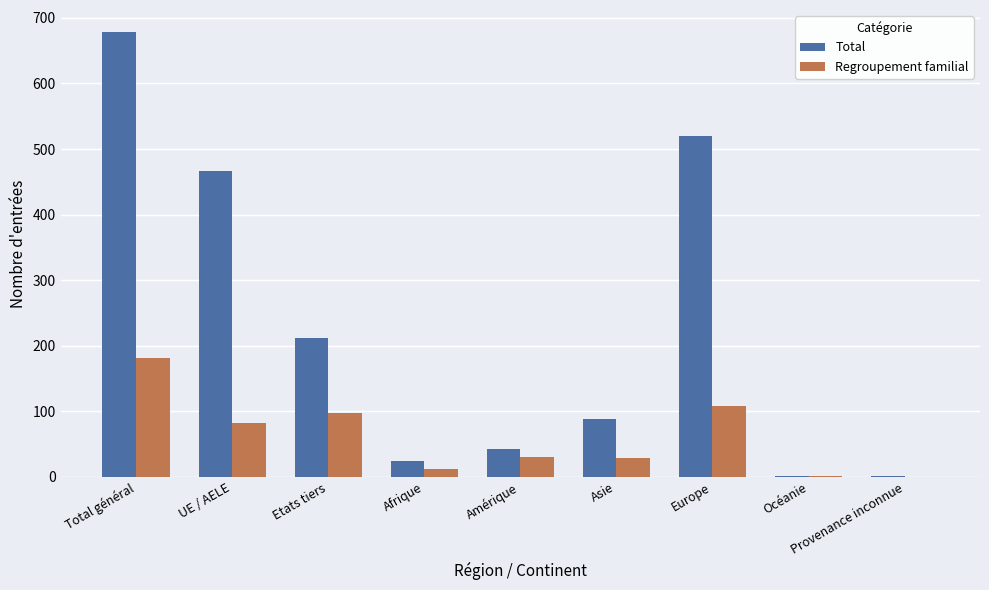

Count the number of data series in this chart.

2